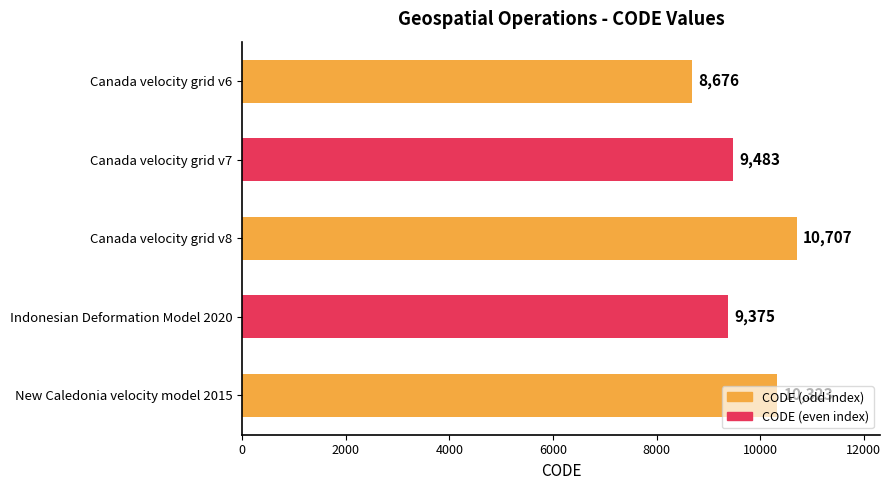

Which category has the highest value across all series?

Canada velocity grid v8